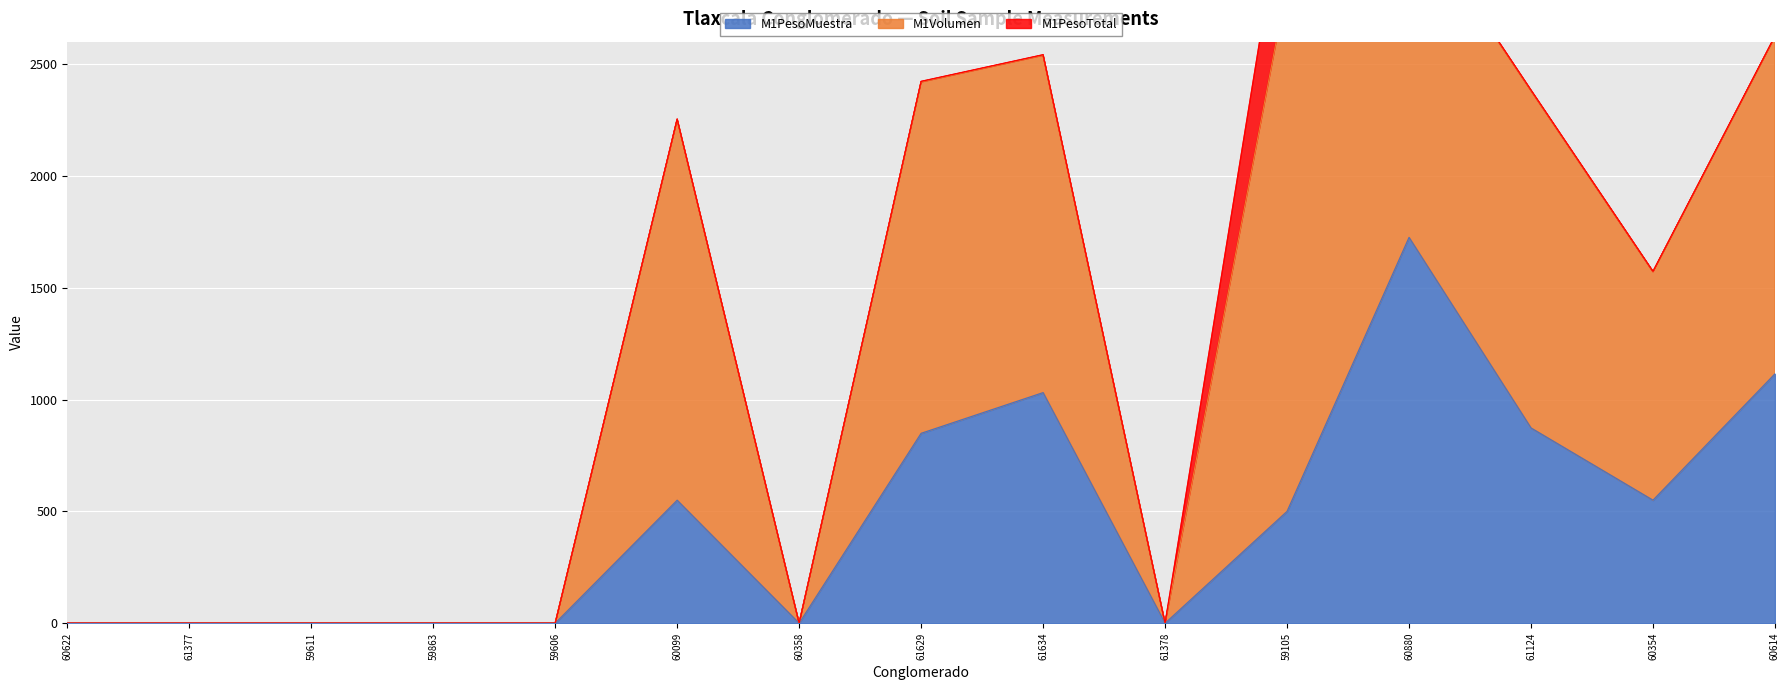

Reading left to right, transcribe all the data shown in this chart.

M1PesoMuestra: 0.0	0.0	0.0	0.0	0.0	550.0	0.0	849.0	1031.0	0.0	500.0	1725.0	873.0	550.0	1115.0
M1Volumen: 0.0	0.0	0.0	0.0	0.0	1702.4	0.0	1570.8	1508.0	0.0	2356.2	1475.4	1508.0	1021.4	1508.0
M1PesoTotal: 0.0	0.0	0.0	0.0	0.0	1.7	0.0	2.6	2.5	0.0	500.0	1.7	2.5	1.5	2.5